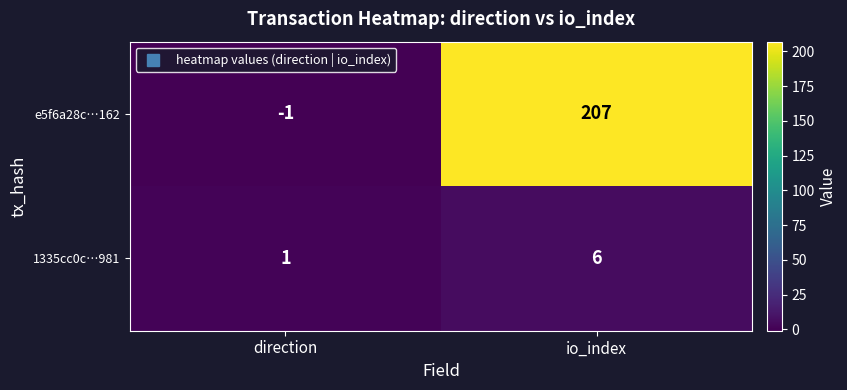

What is the difference between the highest and lowest values at io_index?

201